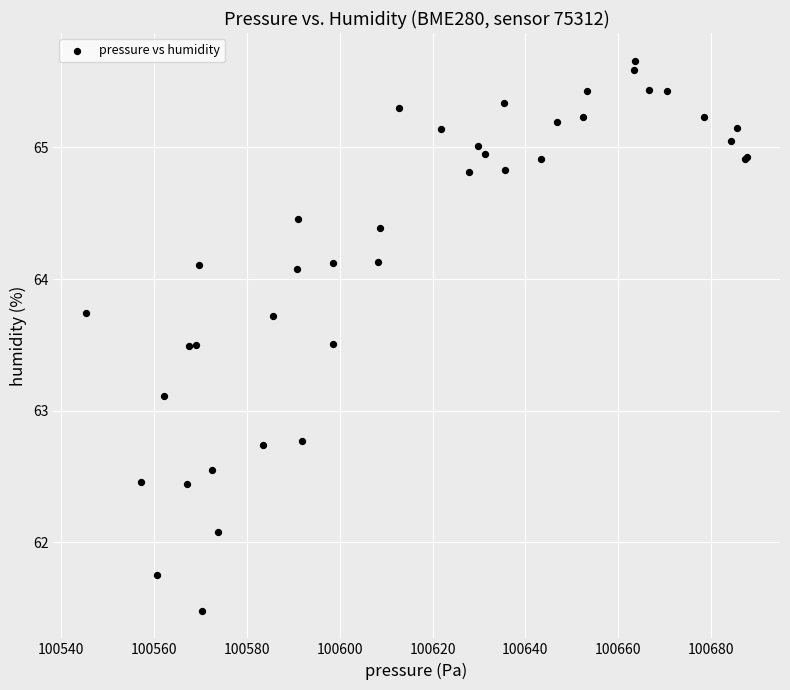

What Y value in the scatter plot is closest to 63?

63.1